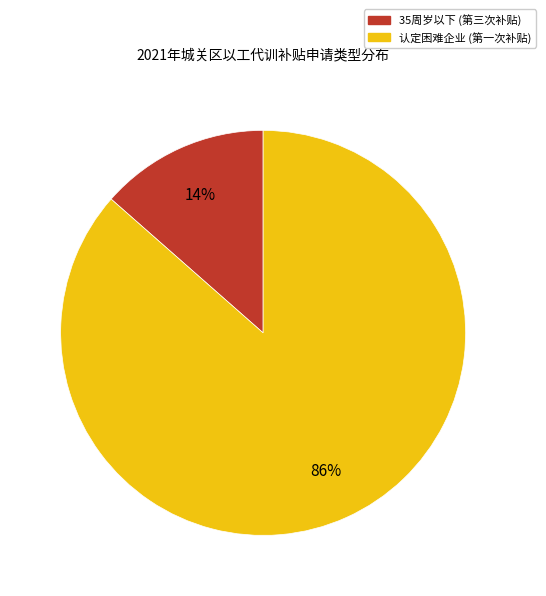

To the nearest percent, what is the average slice percentage?

50%